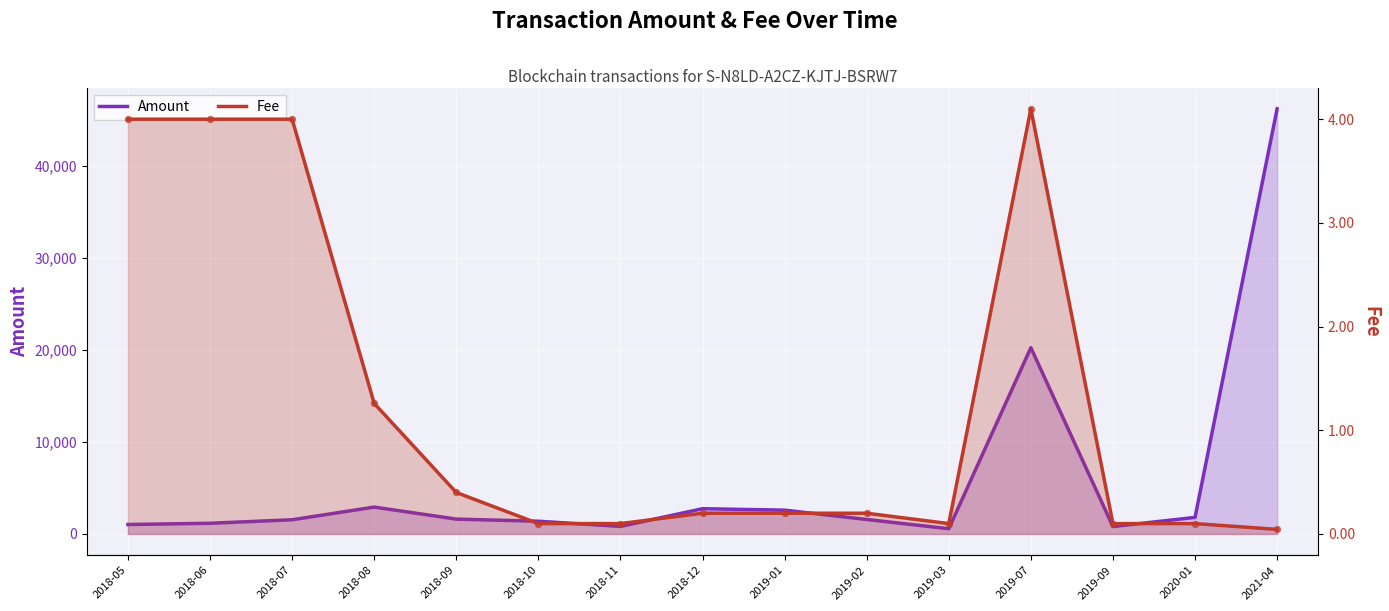

At which category is the sum across all series the highest?

2021-04